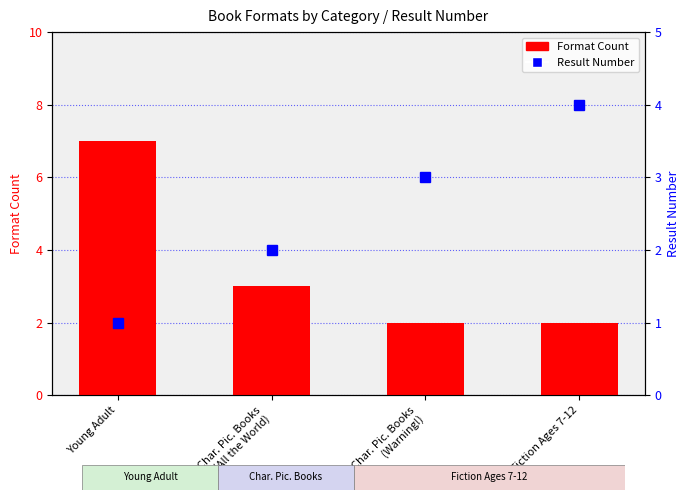

True or false: Result Number has a value of 3 at Char. Pic. Books
(Warning!).

True